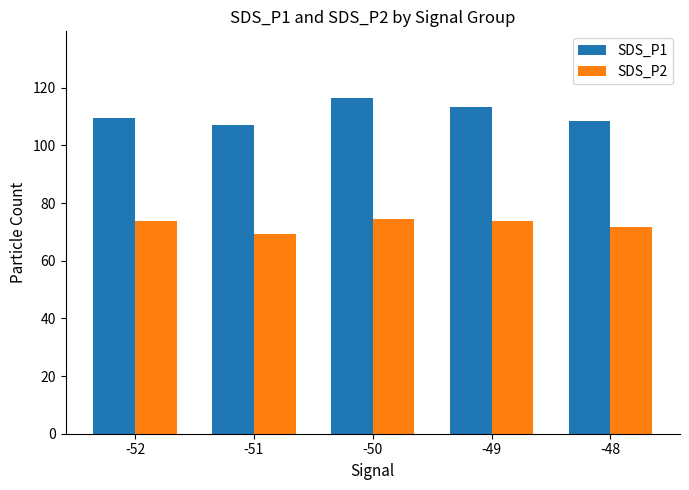

What is the greatest value displayed?

116.3